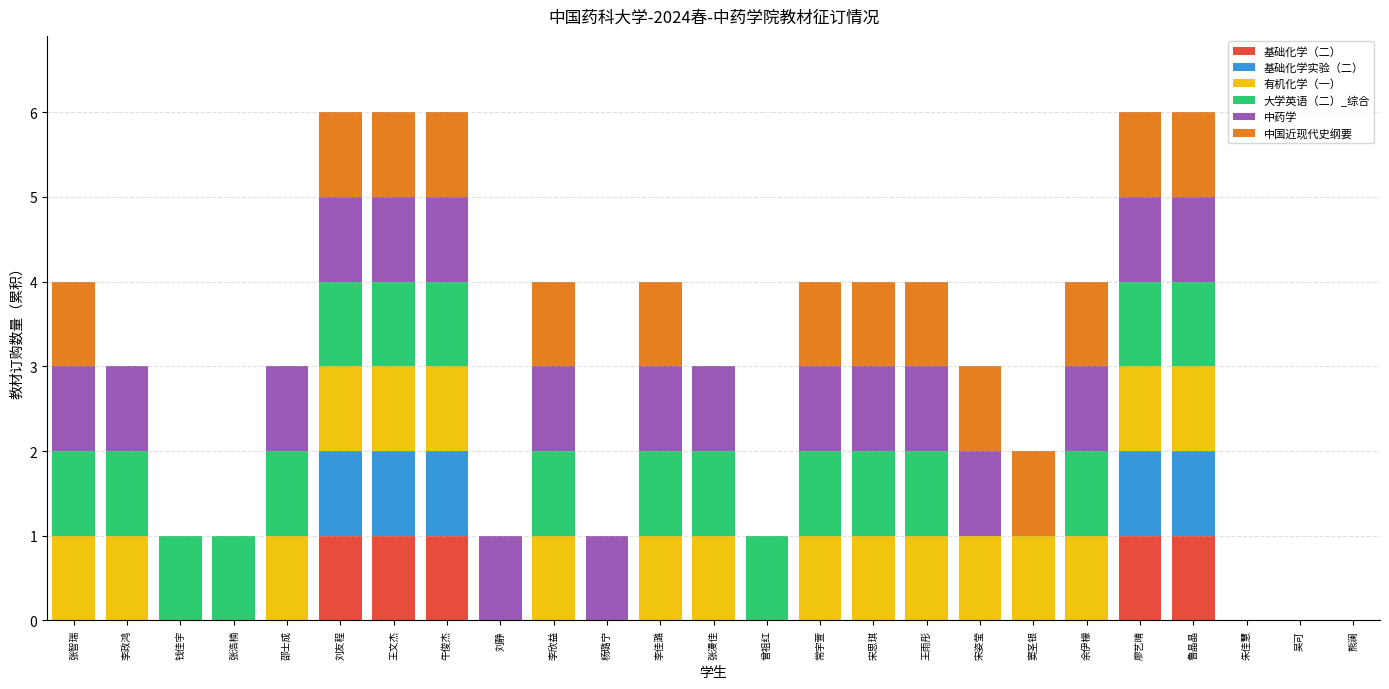

What is the sum of all 基础化学（二） values?

5